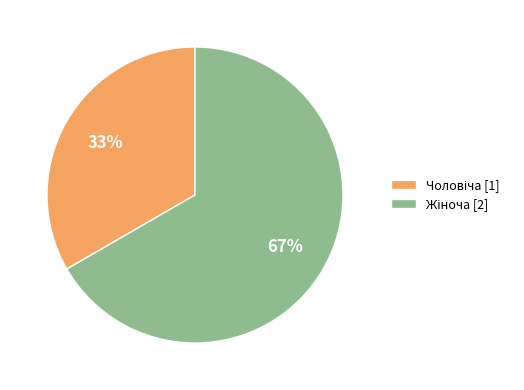

Is there any slice that represents more than half of the pie?

Yes